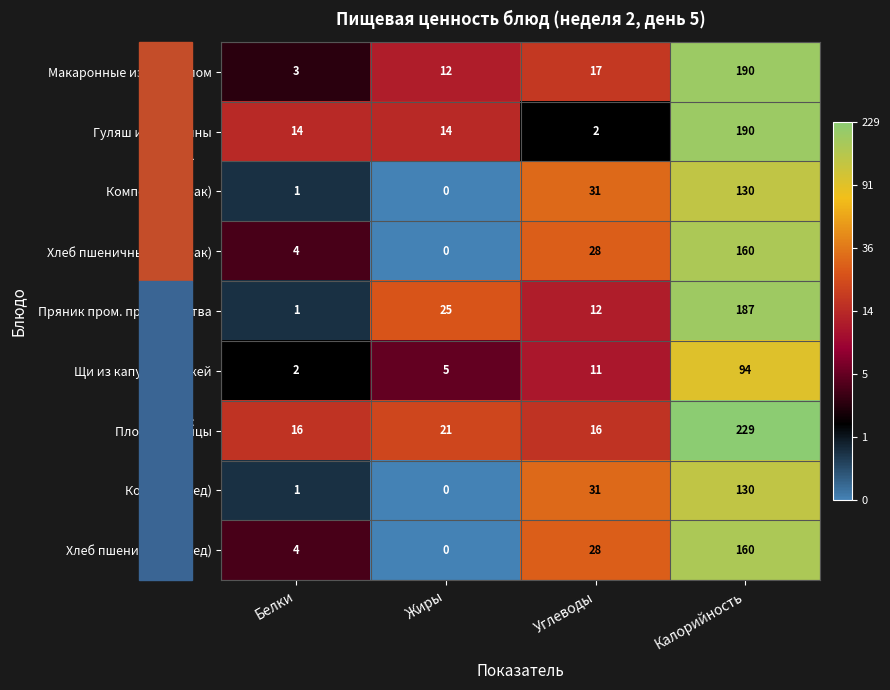

What is the average value of the Пряник пром. производства series?

56